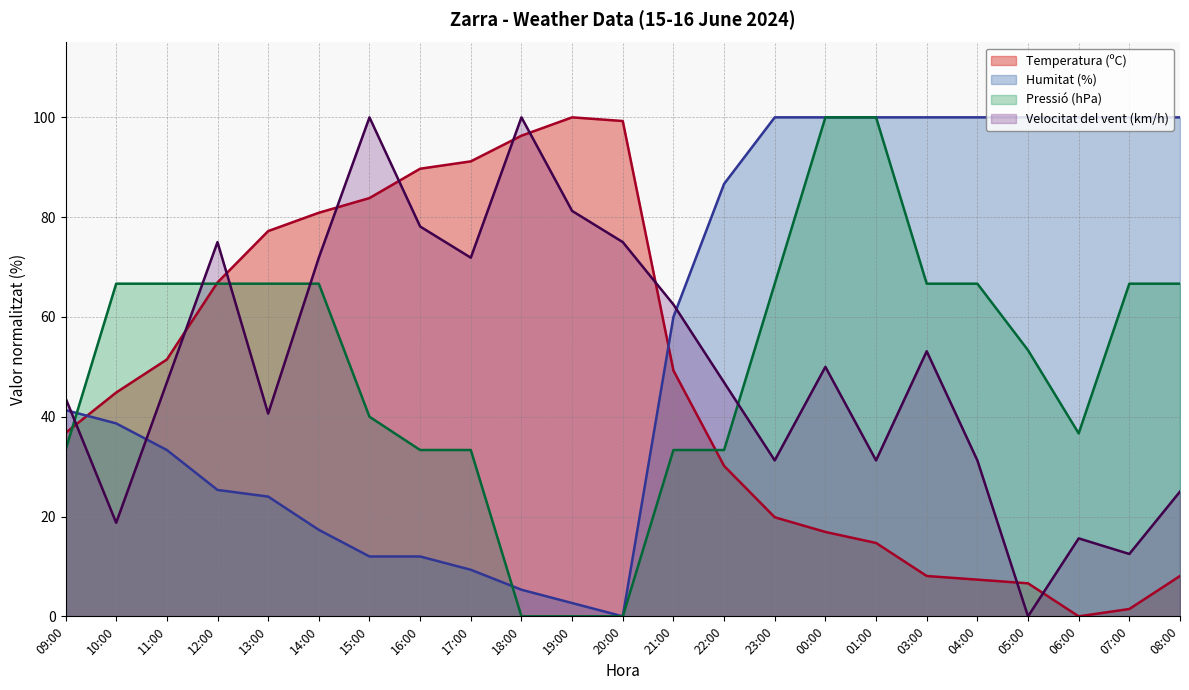

Reading left to right, what are all the values shown in this chart?

Temperatura (ºC): 36.8	44.9	51.5	66.9	77.2	80.9	83.8	89.7	91.2	96.3	100.0	99.3	49.3	30.1	19.9	16.9	14.7	8.1	7.4	6.6	0.0	1.5	8.1
Humitat (%): 41.3	38.7	33.3	25.3	24.0	17.3	12.0	12.0	9.3	5.3	2.7	0.0	60.0	86.7	100.0	100.0	100.0	100.0	100.0	100.0	100.0	100.0	100.0
Pressió (hPa): 33.3	66.7	66.7	66.7	66.7	66.7	40.0	33.3	33.3	0.0	0.0	0.0	33.3	33.3	66.7	100.0	100.0	66.7	66.7	53.3	36.7	66.7	66.7
Velocitat del vent (km/h): 43.7	18.7	46.9	75.0	40.6	71.9	100.0	78.1	71.9	100.0	81.2	75.0	62.5	46.9	31.2	50.0	31.2	53.1	31.2	0.0	15.6	12.5	25.0